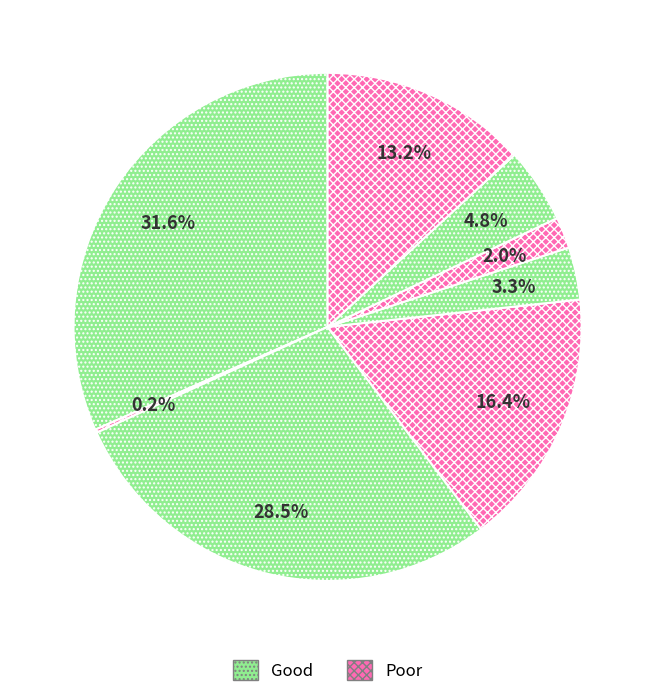

Count the number of slices in the pie.

8